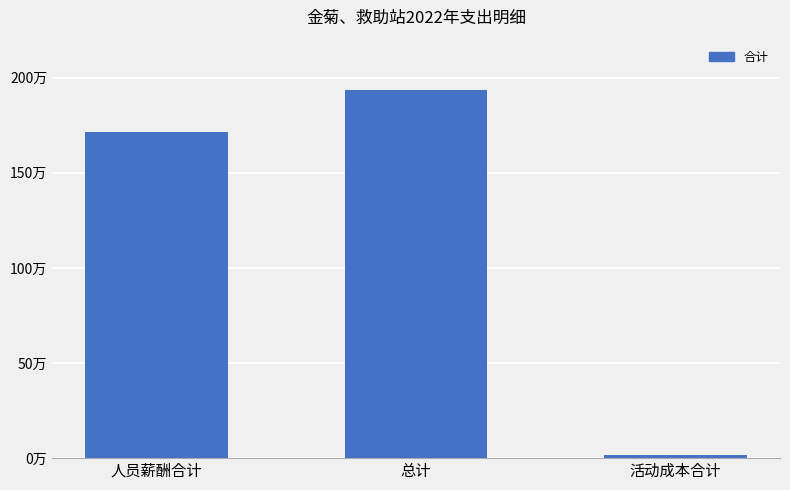

True or false: the data shows 405628.8 at 总计.

False